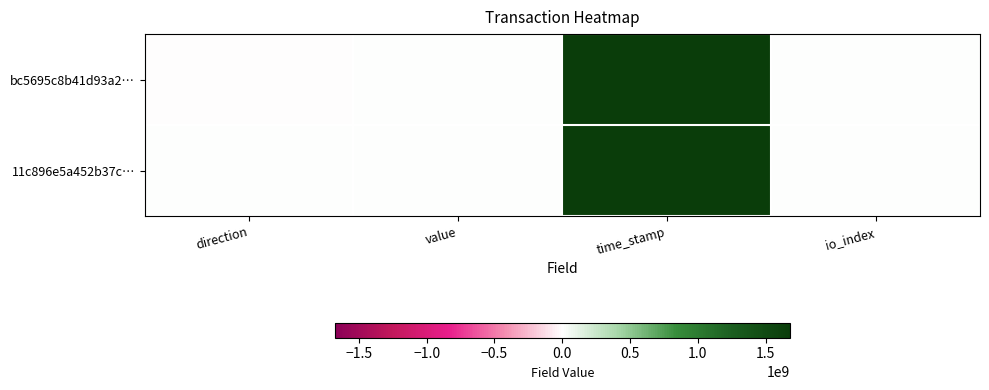

At which category does the chart reach its peak across all series?

time_stamp